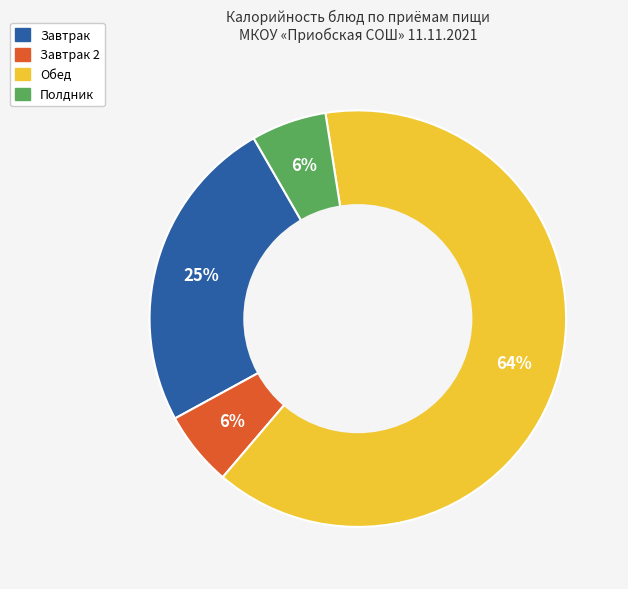

Combined, do Завтрак and Обед account for over 50%?

Yes